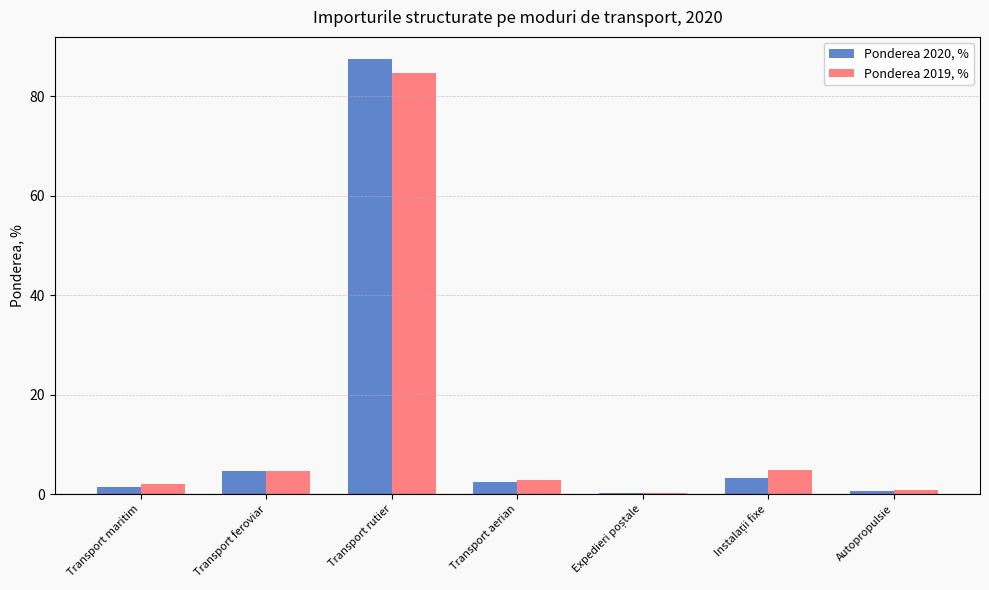

Which series has the largest range (max minus min)?

Ponderea 2020, %